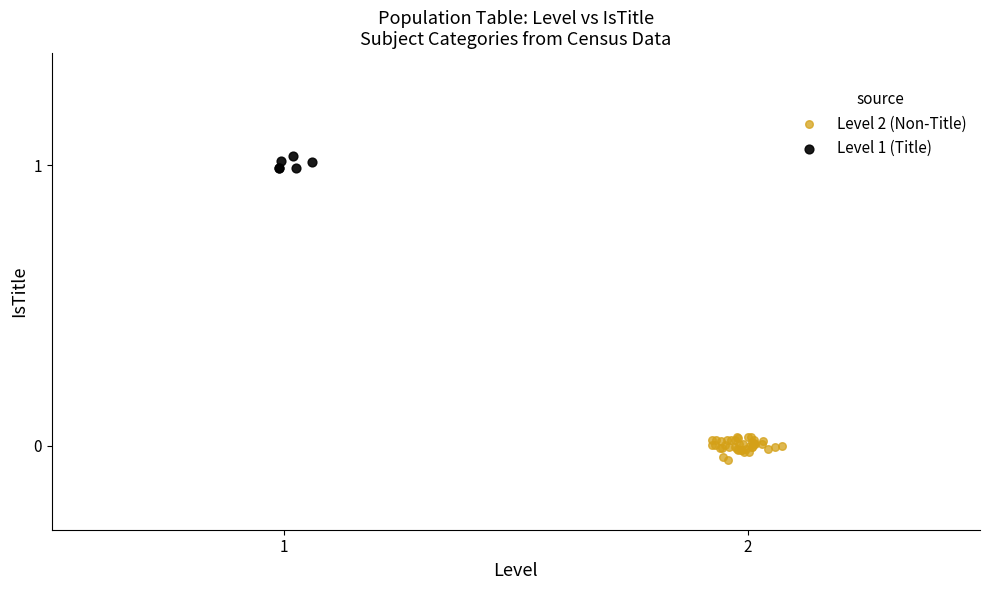

Which series has the largest Y range (max minus min)?

Level 2 (Non-Title)